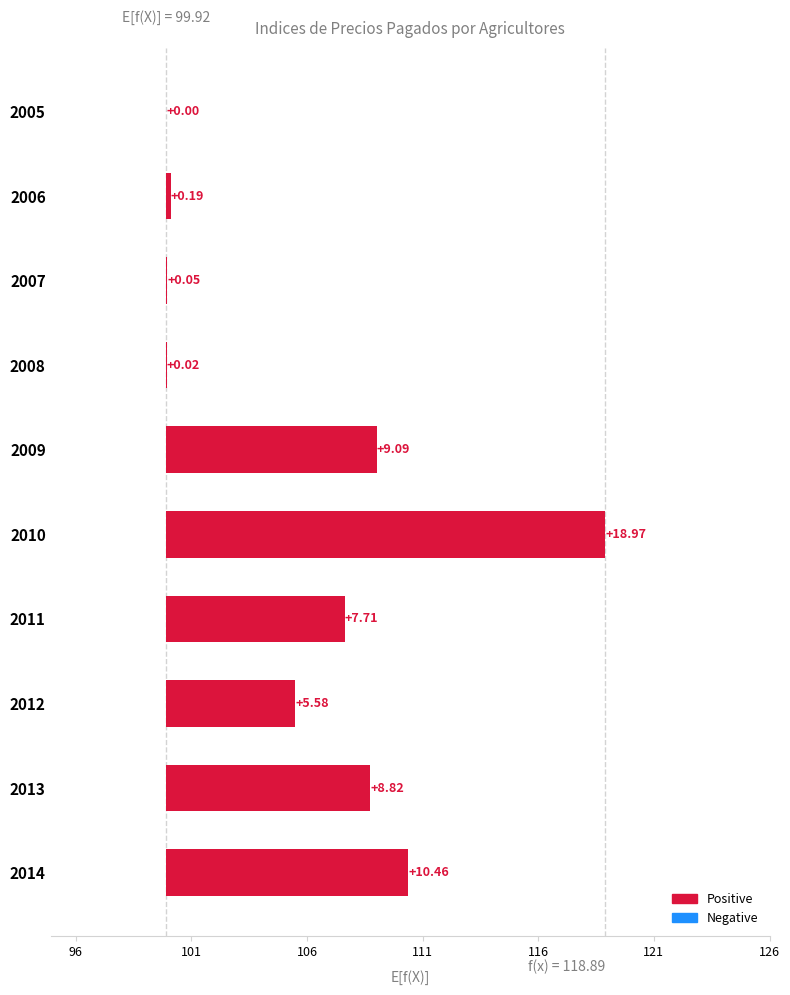

Reading left to right, transcribe all the data shown in this chart.

0.0	0.2	0.0	0.0	9.1	19.0	7.7	5.6	8.8	10.5